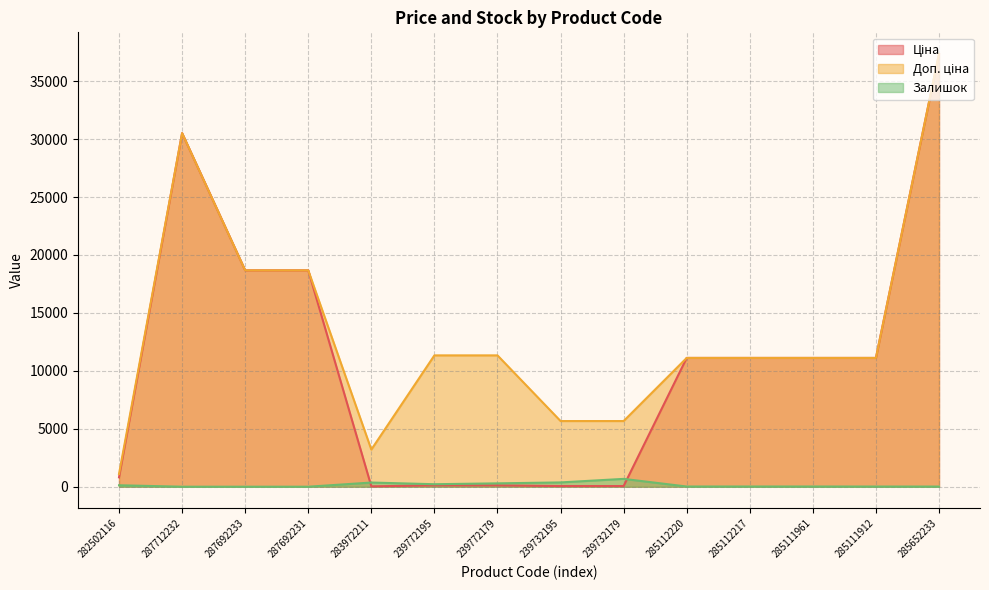

What position from the right is 285652233?

1